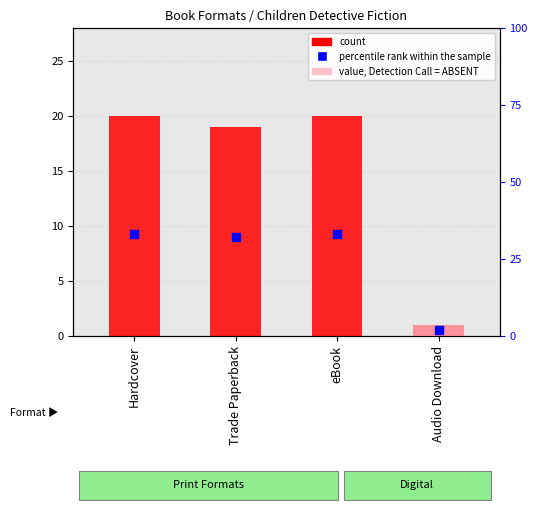

Is the value of count at Trade Paperback greater than the value of percentile rank within the sample at Trade Paperback?

No